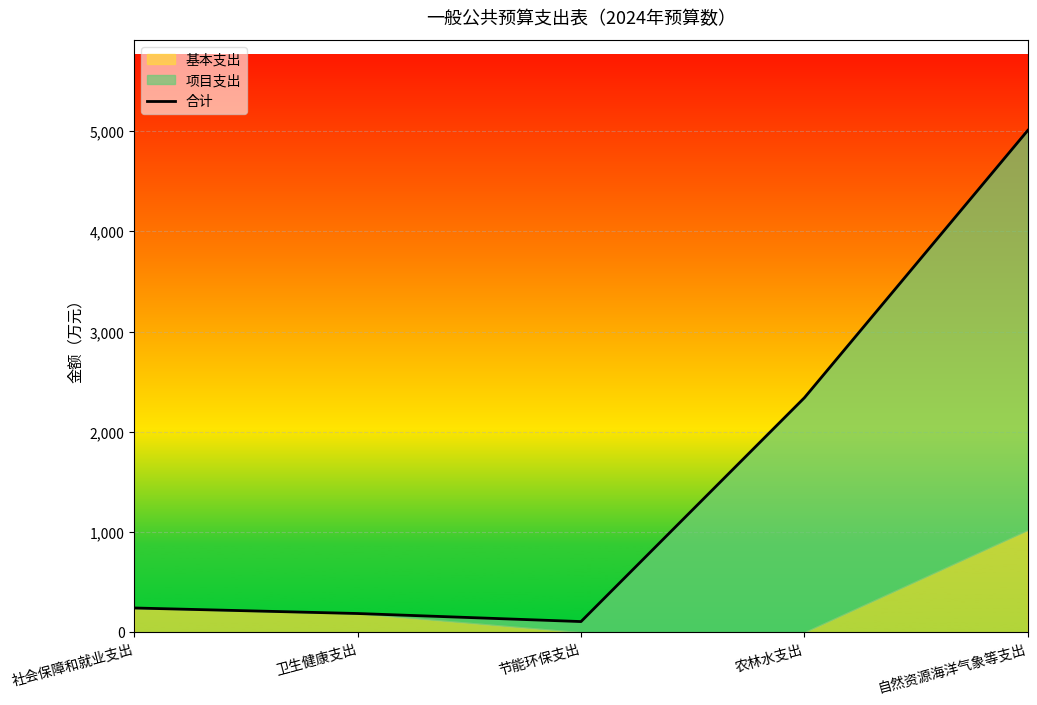

What is the greatest value displayed?

5008.8